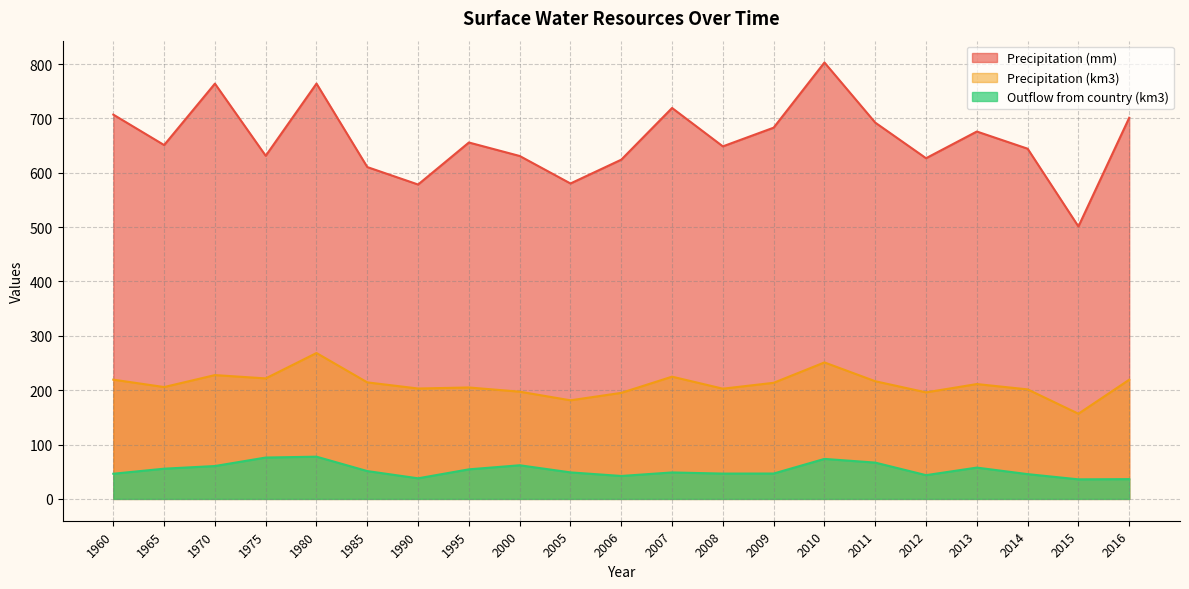

True or false: Outflow from country (km3) has a value of 10.3 at 2007.

False